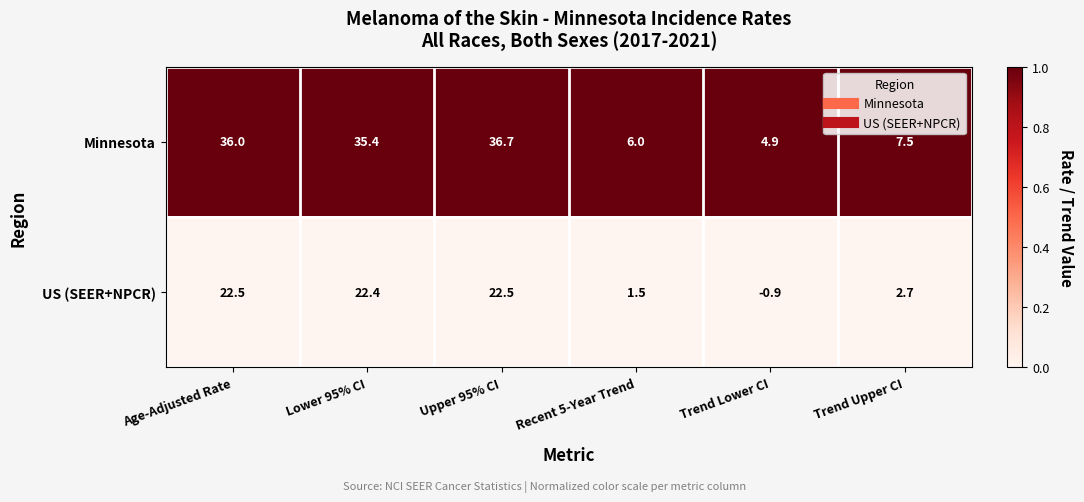

Which series has the largest total across all categories?

Minnesota